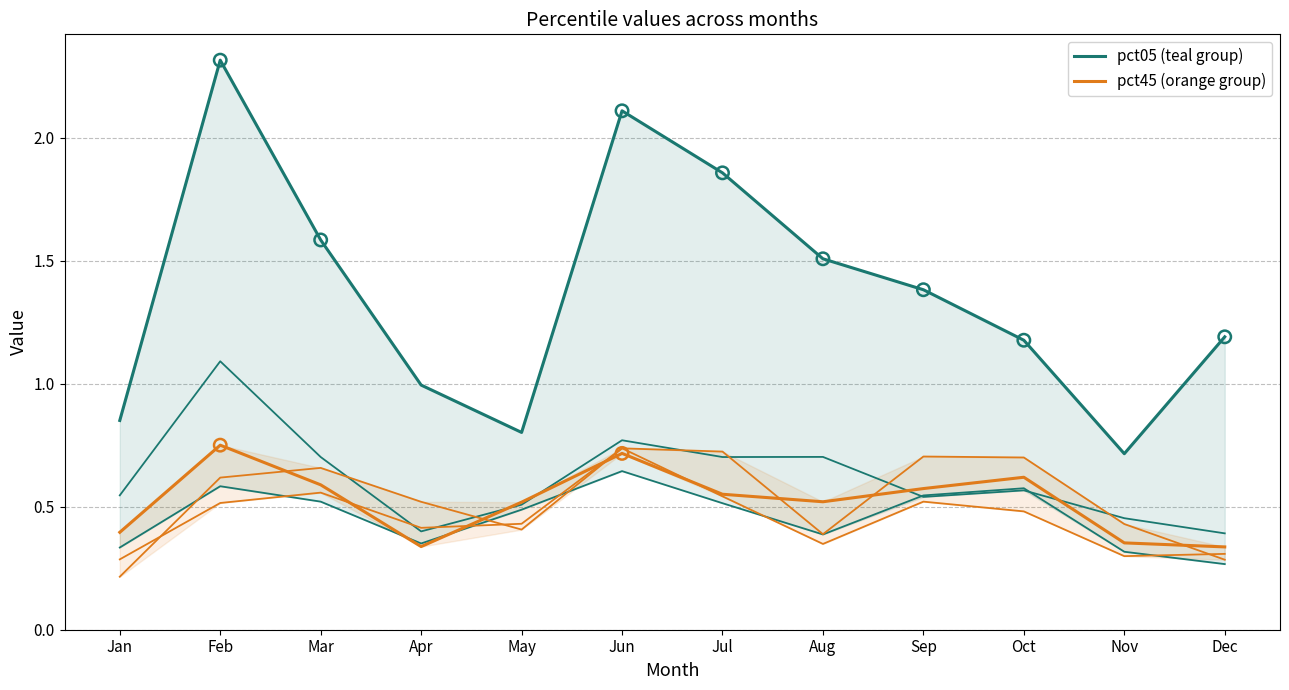

Which series has the largest total across all categories?

pct05